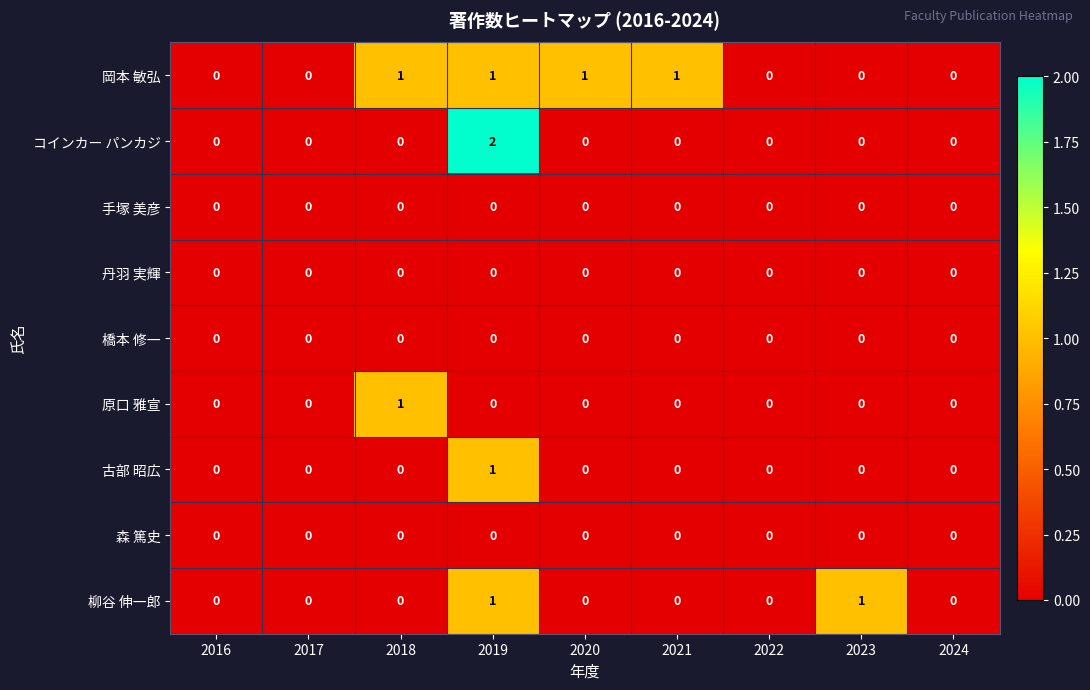

True or false: 丹羽 実輝 has a value of 0 at 2017.

True